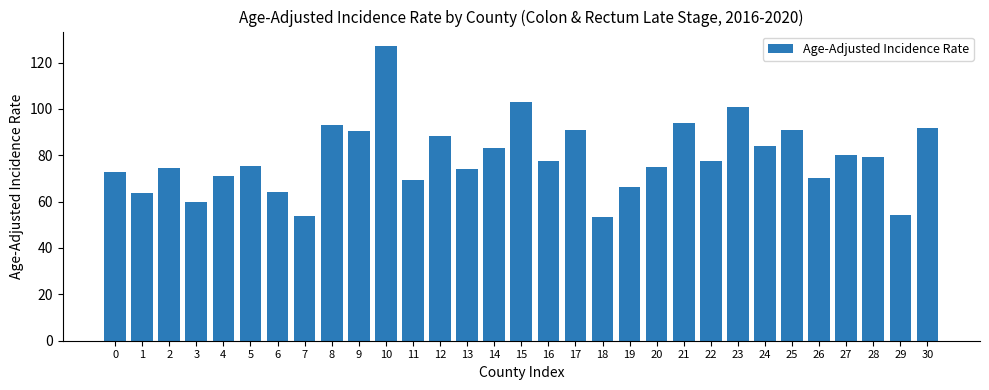

True or false: the data shows 39.7 at 17.

False